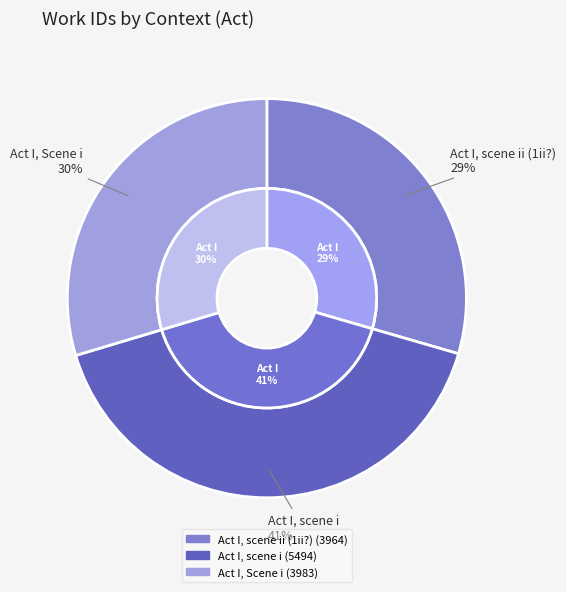

Is the sum of Act I, scene i and Act I, Scene i greater than half?

Yes